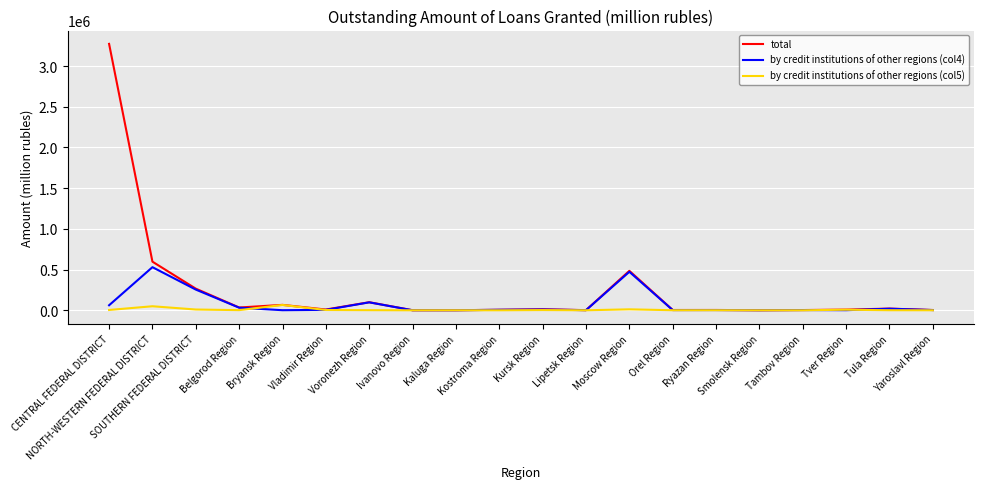

Which series has the largest range (max minus min)?

total